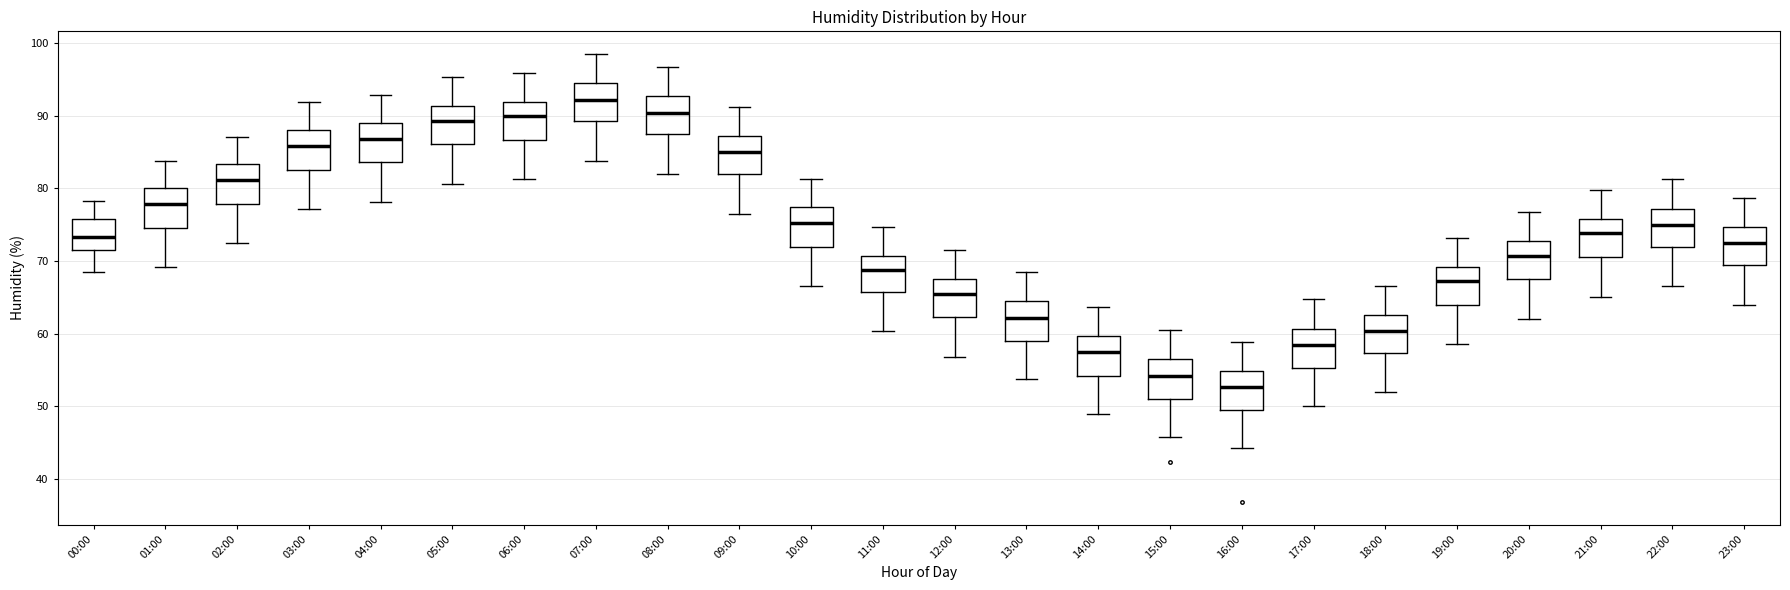

Reading left to right, read every box against the y-axis: the position of its median line, the range the box covers, and the ends of its whiskers. The values are not printed on the chart, so give them approximately, as read against the axis.

00:00: median 73, box 72 to 76, whiskers 69 to 78
01:00: median 78, box 75 to 80, whiskers 69 to 84
02:00: median 81, box 78 to 83, whiskers 72 to 87
03:00: median 86, box 83 to 88, whiskers 77 to 92
04:00: median 87, box 84 to 89, whiskers 78 to 93
05:00: median 89, box 86 to 91, whiskers 81 to 95
06:00: median 90, box 87 to 92, whiskers 81 to 96
07:00: median 92, box 89 to 94, whiskers 84 to 99
08:00: median 90, box 87 to 93, whiskers 82 to 97
09:00: median 85, box 82 to 87, whiskers 77 to 91
10:00: median 75, box 72 to 77, whiskers 67 to 81
11:00: median 69, box 66 to 71, whiskers 60 to 75
12:00: median 66, box 62 to 67, whiskers 57 to 72
13:00: median 62, box 59 to 64, whiskers 54 to 69
14:00: median 57, box 54 to 60, whiskers 49 to 64
15:00: median 54, box 51 to 56, whiskers 46 to 61
16:00: median 53, box 49 to 55, whiskers 44 to 59
17:00: median 58, box 55 to 61, whiskers 50 to 65
18:00: median 60, box 57 to 63, whiskers 52 to 67
19:00: median 67, box 64 to 69, whiskers 59 to 73
20:00: median 71, box 67 to 73, whiskers 62 to 77
21:00: median 74, box 71 to 76, whiskers 65 to 80
22:00: median 75, box 72 to 77, whiskers 67 to 81
23:00: median 72, box 69 to 75, whiskers 64 to 79